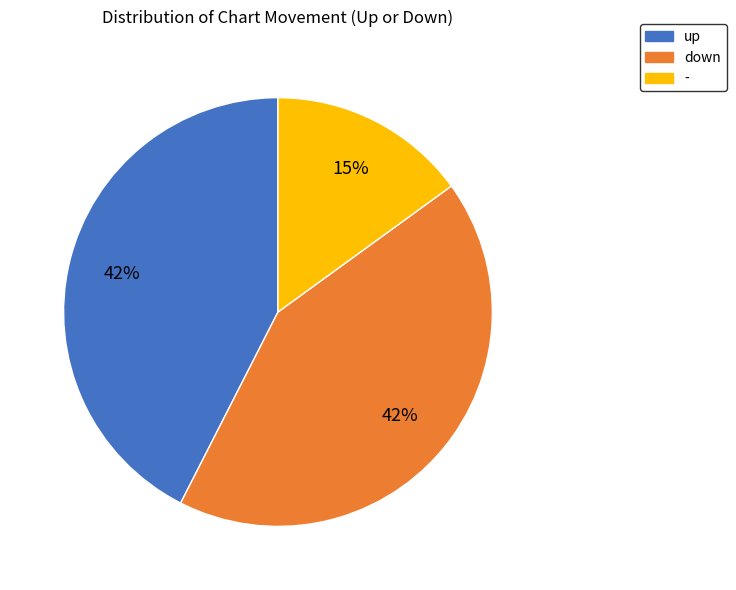

Does up account for over 50% of the chart?

No